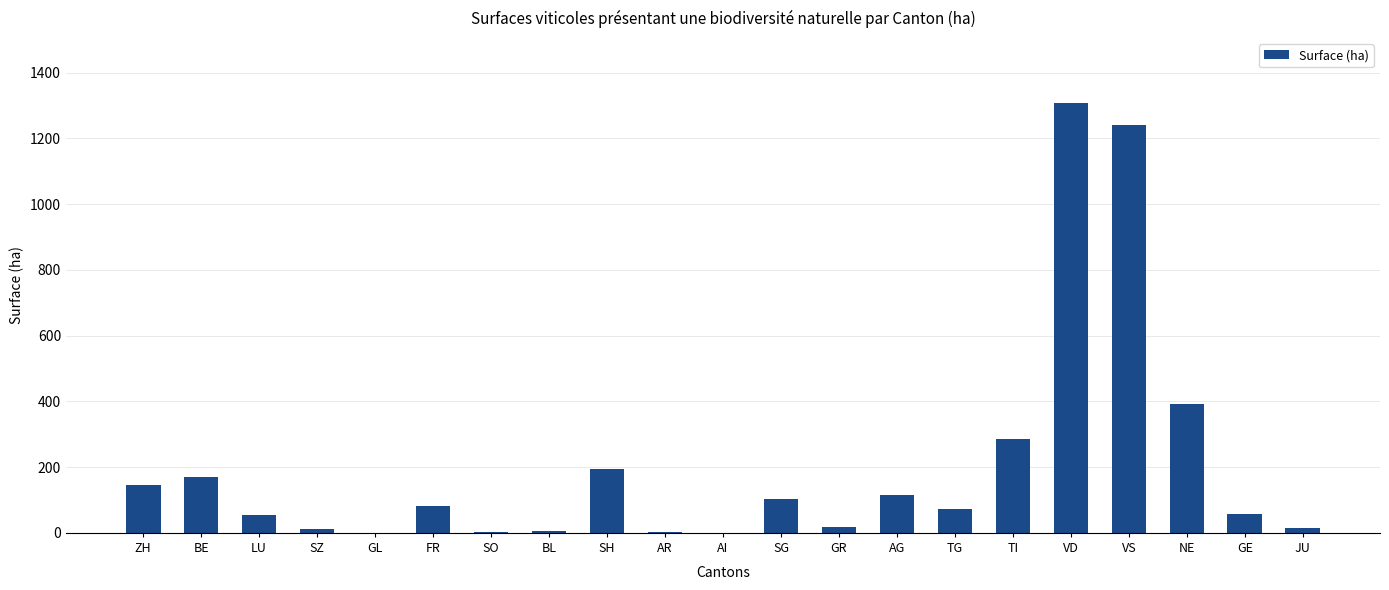

What is the change in value from AR to GE?

+55